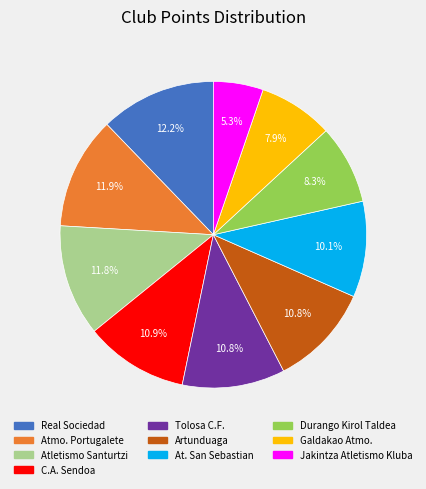

Between Artunduaga and Real Sociedad, which is larger?

Real Sociedad